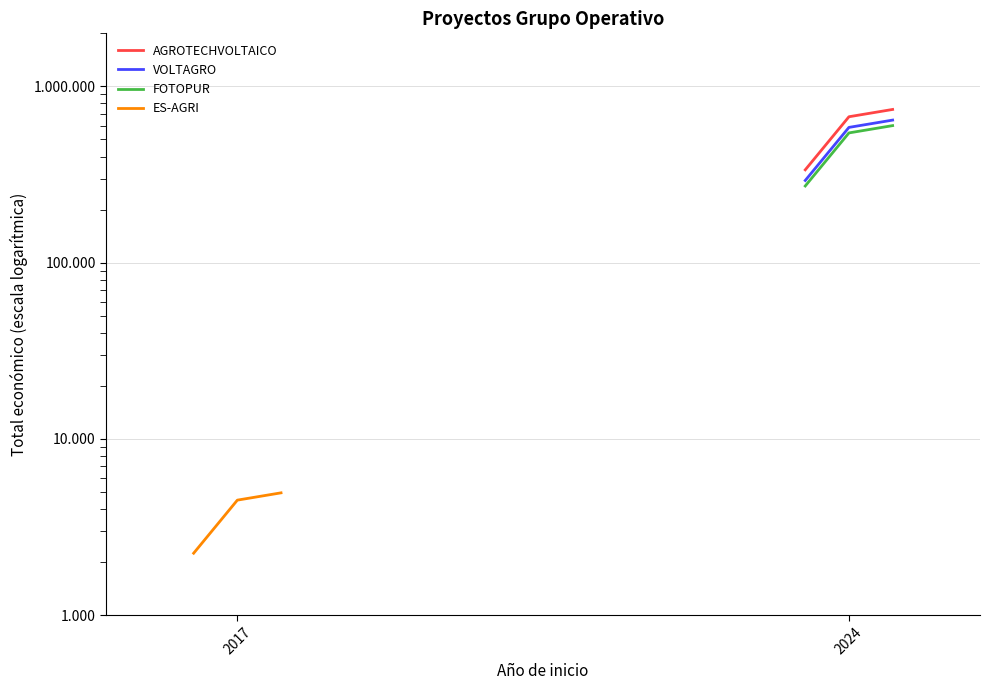

At 2024, list the series in order from largest to smallest.

AGROTECHVOLTAICO, VOLTAGRO, FOTOPUR, ES-AGRI